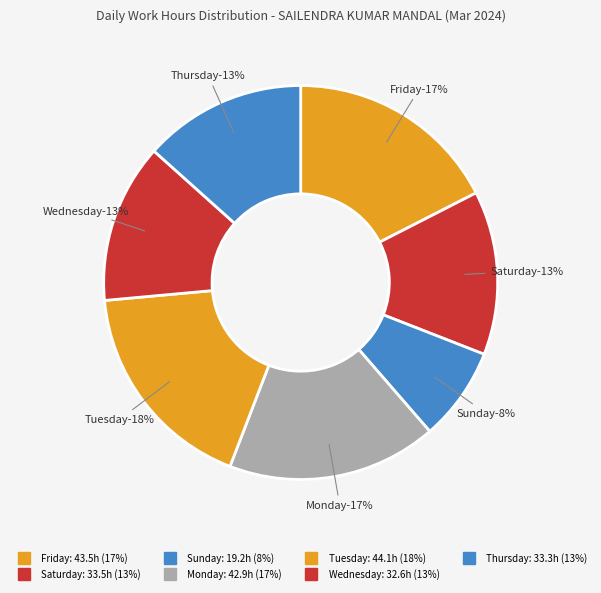

Between 26-Tue and 17-Sun, which is larger?

26-Tue